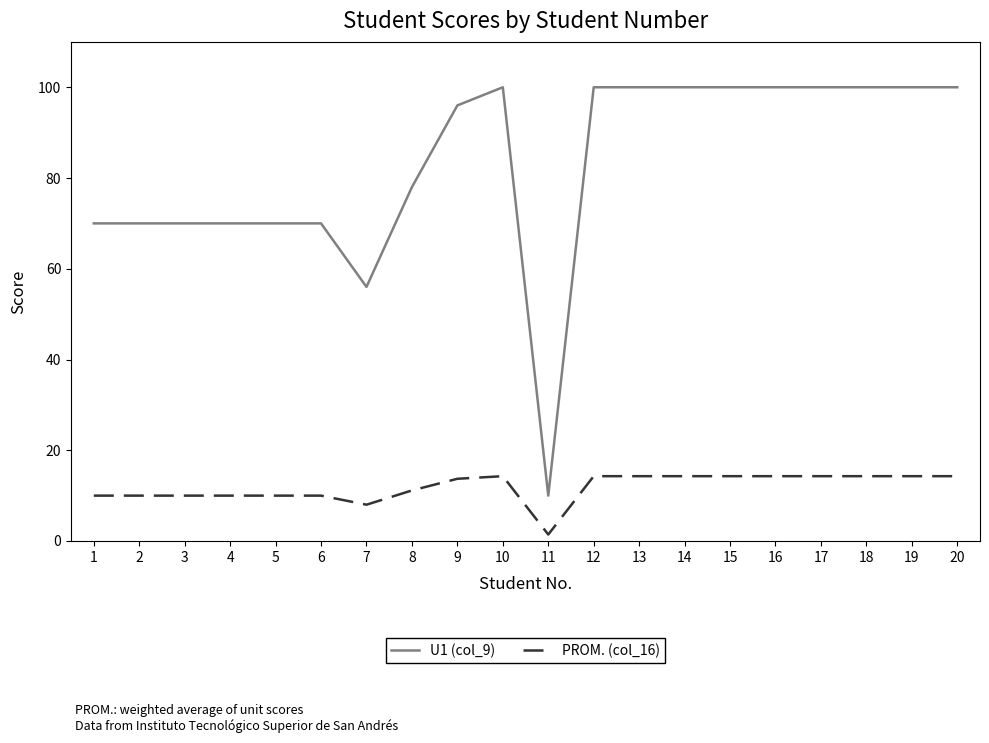

List the series in order of their overall mean, lowest first.

PROM. (col_16), U1 (col_9)